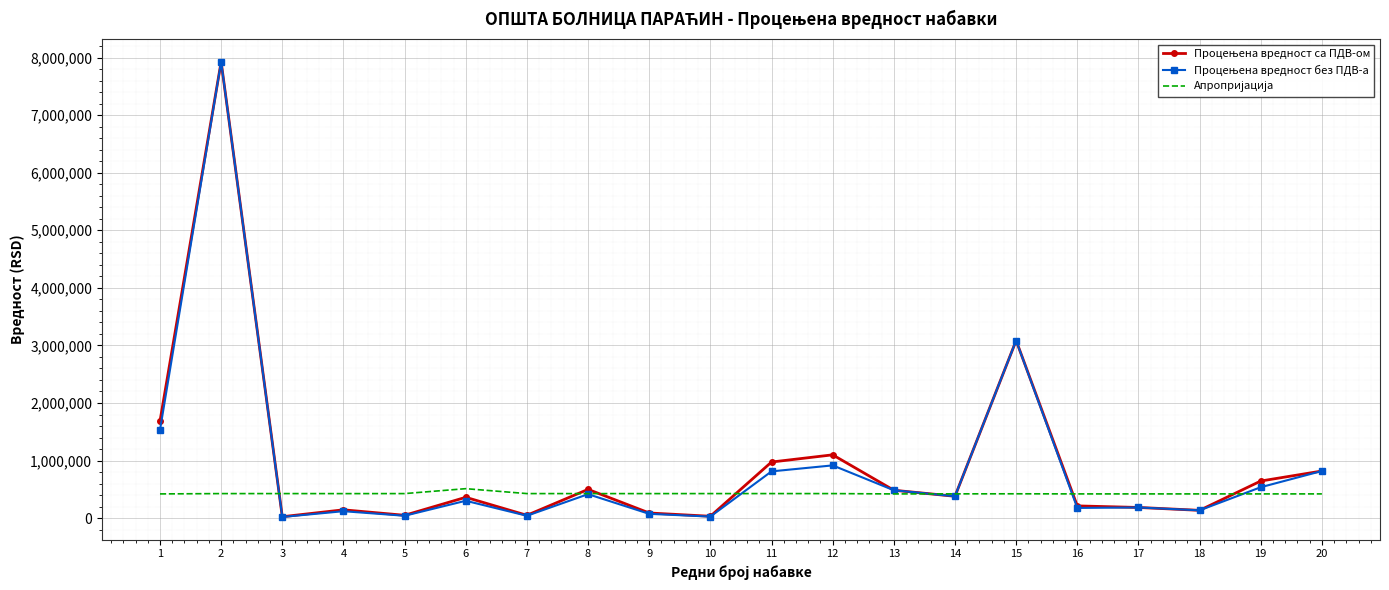

What is the spread (max minus min) of values at 2?

7499300.0